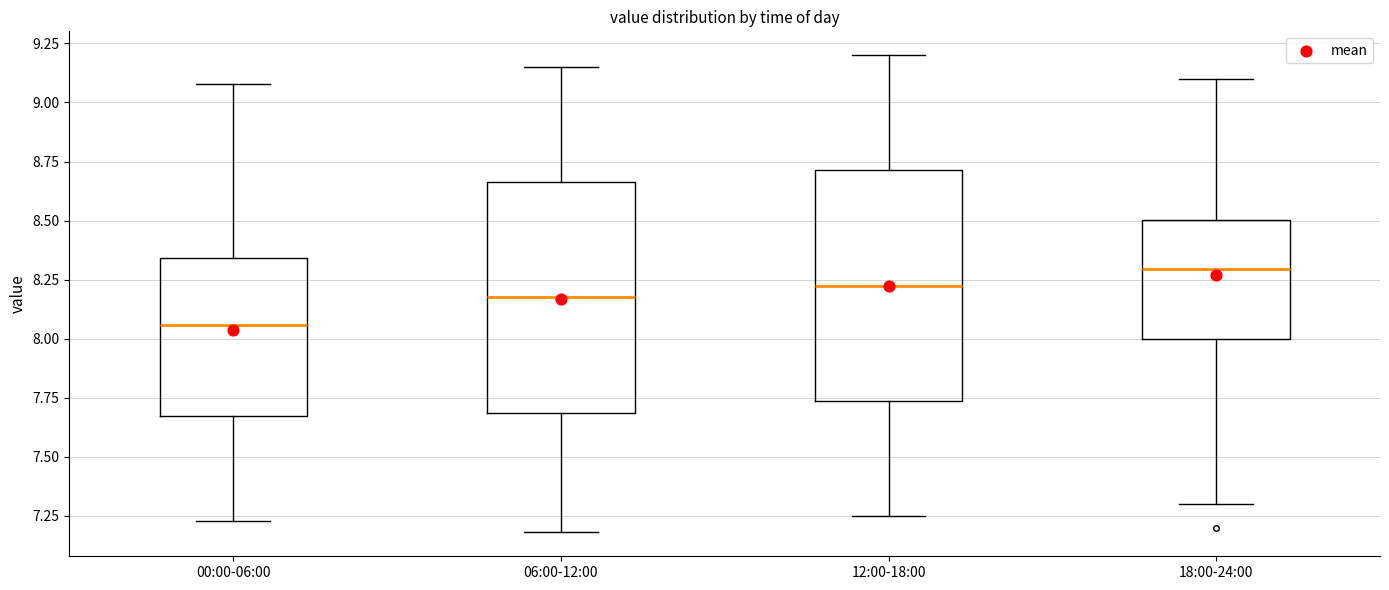

Reading left to right, read every box against the y-axis: the position of its median line, the range the box covers, and the ends of its whiskers. The values are not printed on the chart, so give them approximately, as read against the axis.

00:00-06:00: median 8.05, box 7.65 to 8.35, whiskers 7.25 to 9.10
06:00-12:00: median 8.20, box 7.70 to 8.65, whiskers 7.20 to 9.15
12:00-18:00: median 8.25, box 7.75 to 8.70, whiskers 7.25 to 9.20
18:00-24:00: median 8.30, box 8.00 to 8.50, whiskers 7.30 to 9.10